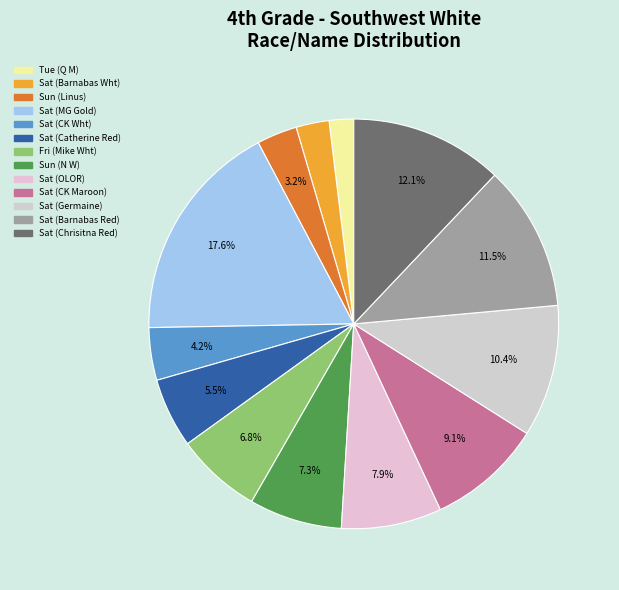

Rank the categories by value from lowest to highest.

Tue (Q M), Sat (Barnabas Wht), Sun (Linus), Sat (CK Wht), Sat (Catherine Red), Fri (Mike Wht), Sun (N W), Sat (OLOR), Sat (CK Maroon), Sat (Germaine), Sat (Barnabas Red), Sat (Chrisitna Red), Sat (MG Gold)